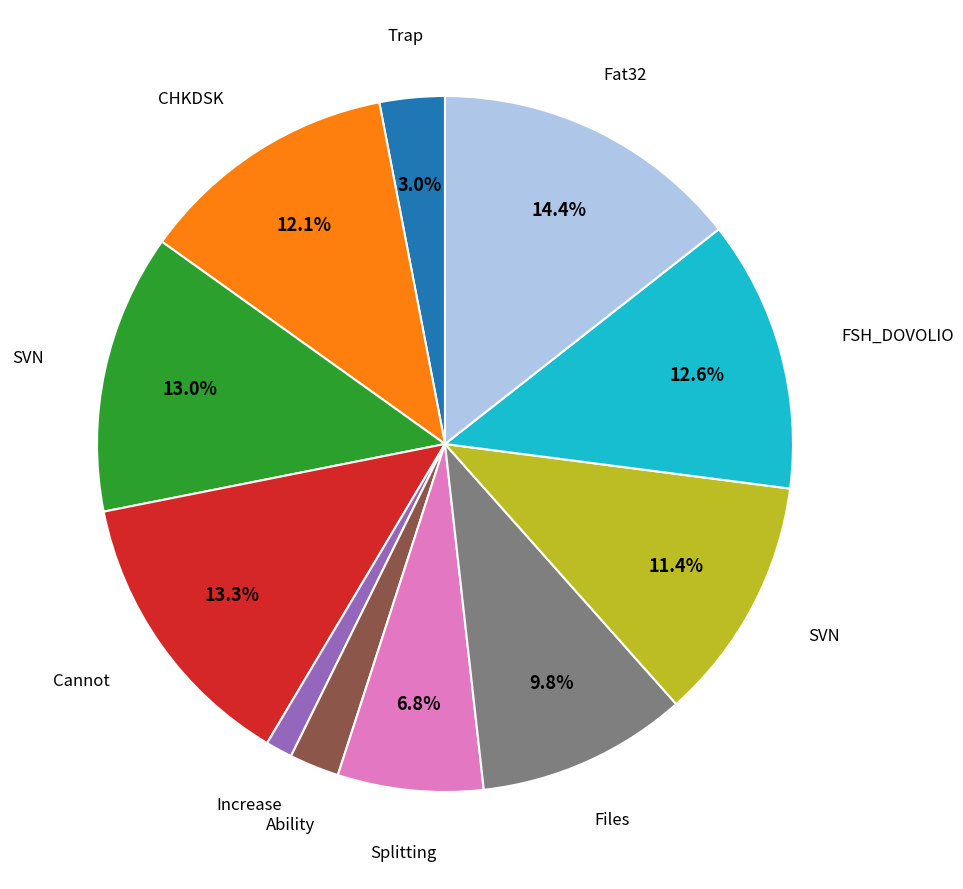

Is there any slice that represents more than half of the pie?

No